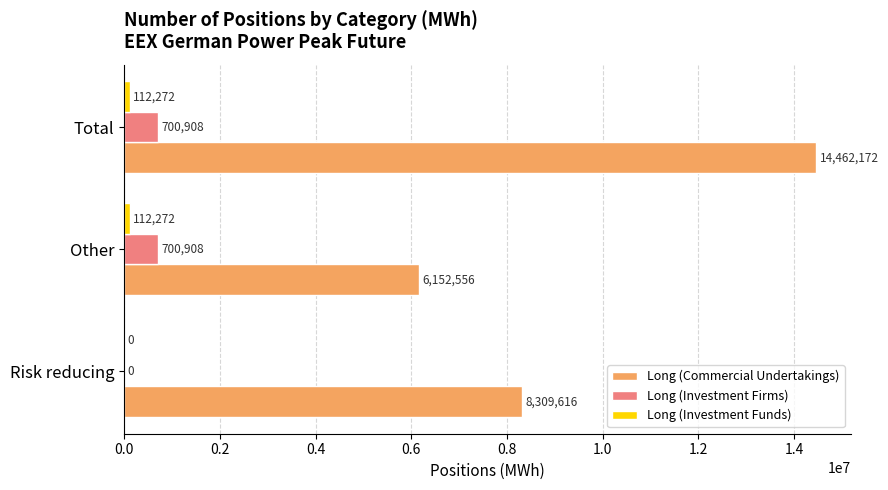

At which label is Long (Investment Firms) closest to 350454?

Risk reducing